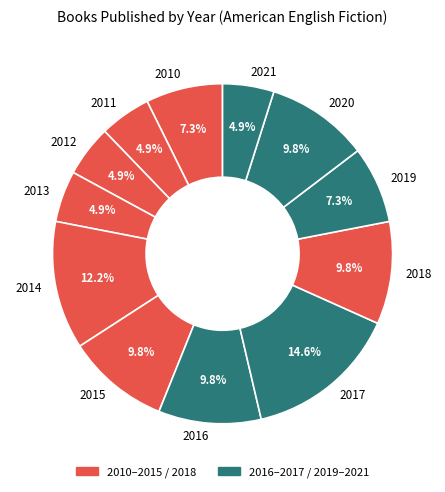

Count the number of slices in the pie.

12